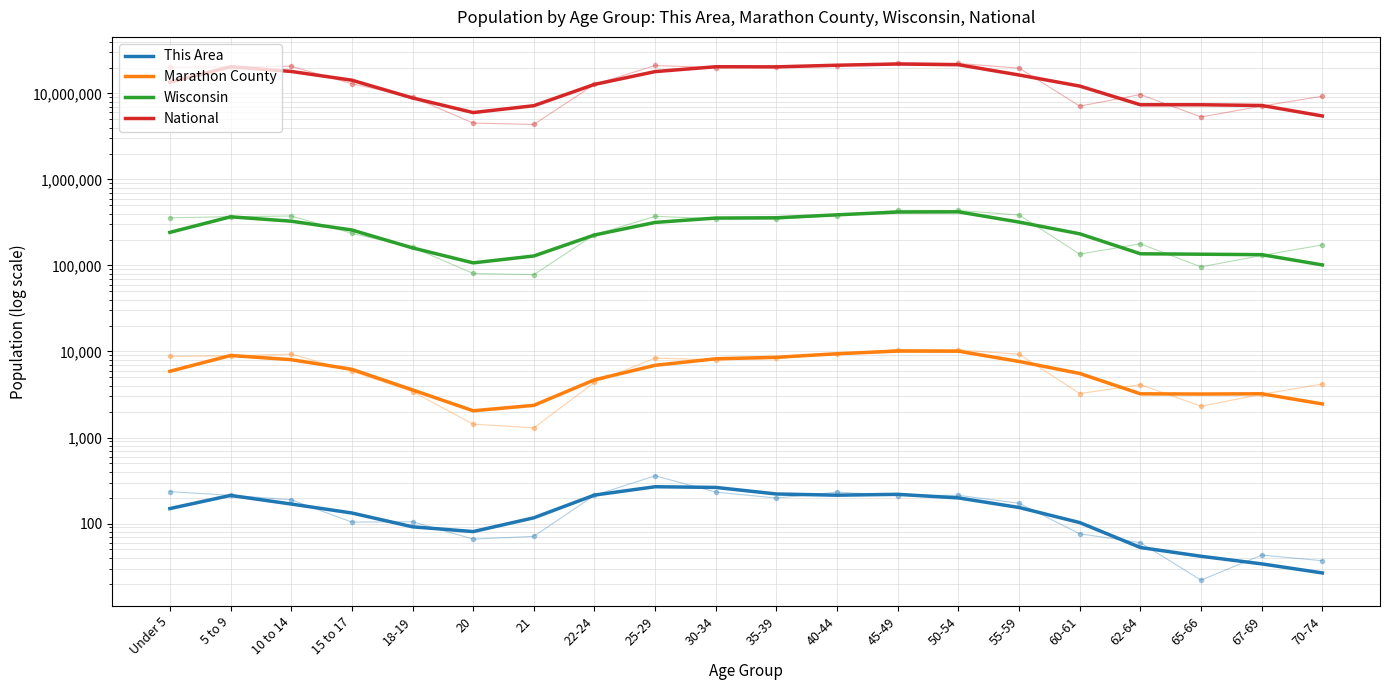

Where does the This Area series first go above 153?

5 to 9